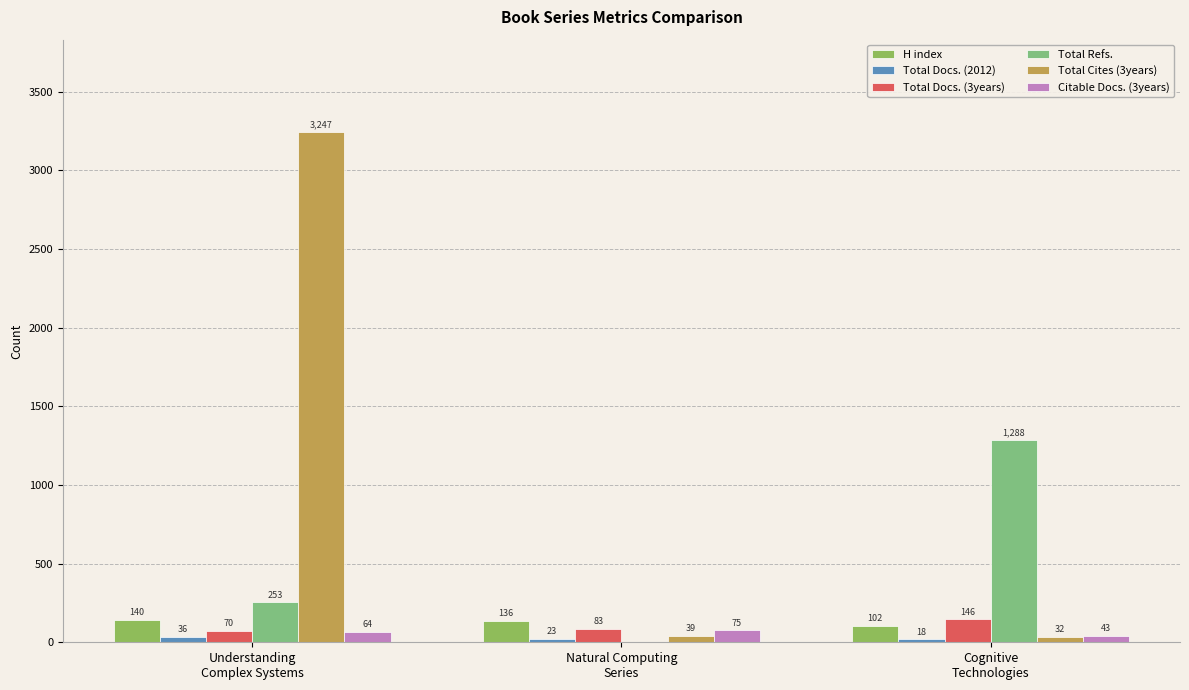

What is the sum of all Total Refs. values?

1541